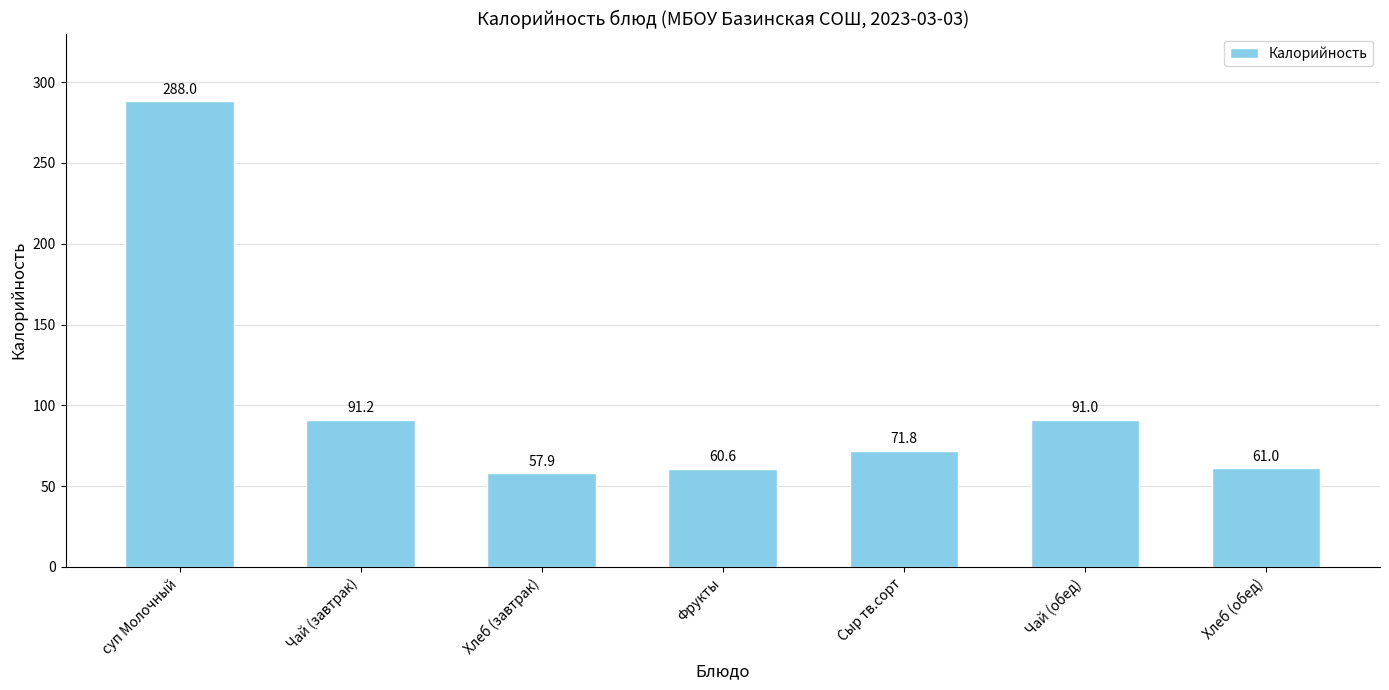

Which label corresponds to the smallest value in the chart?

Хлеб (завтрак)